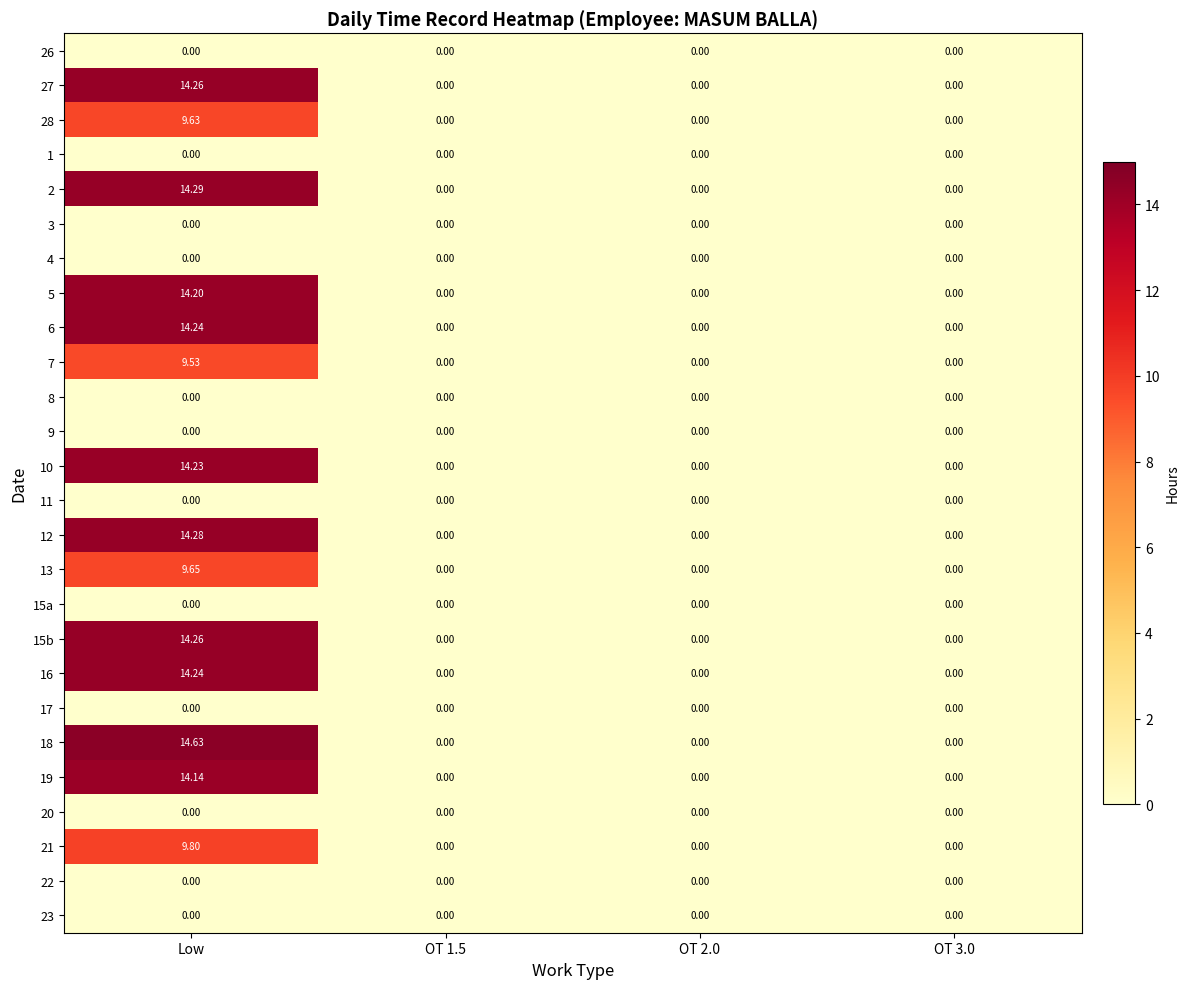

Between Low and OT 2.0, which series saw the biggest shift?

18